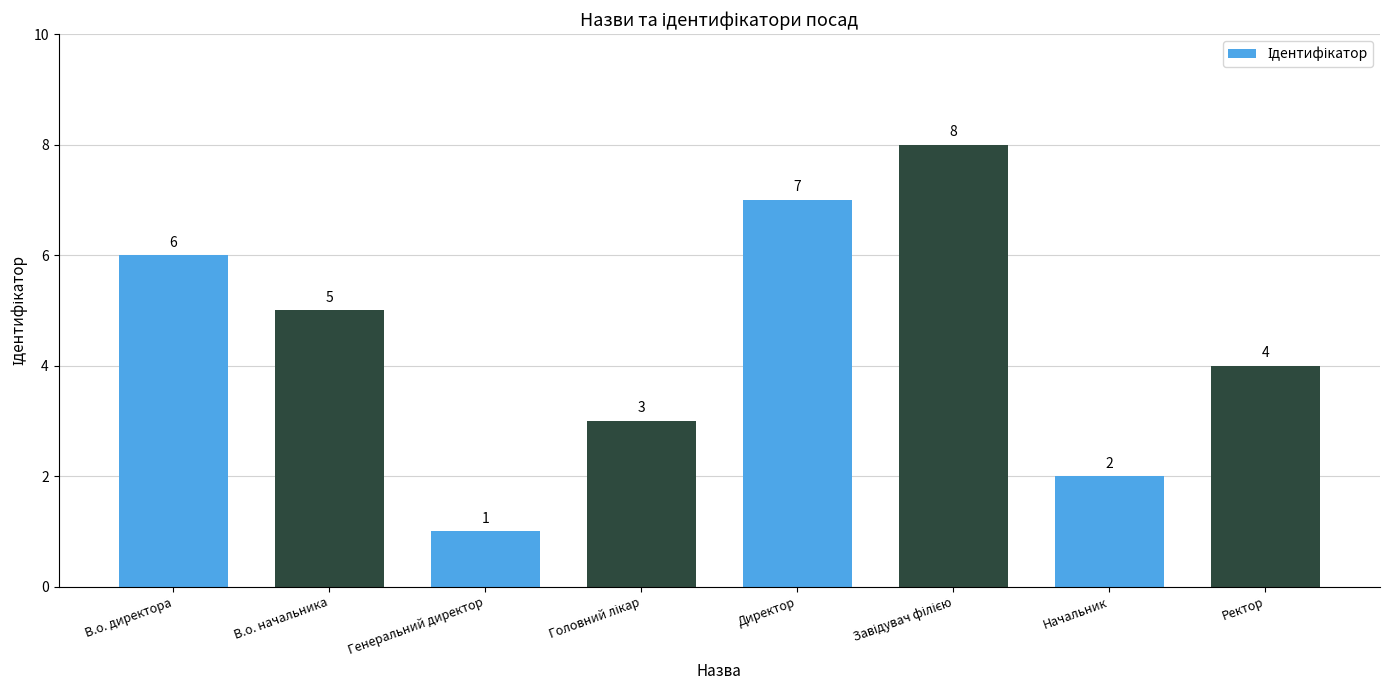

Which label corresponds to the smallest value in the chart?

Генеральний директор